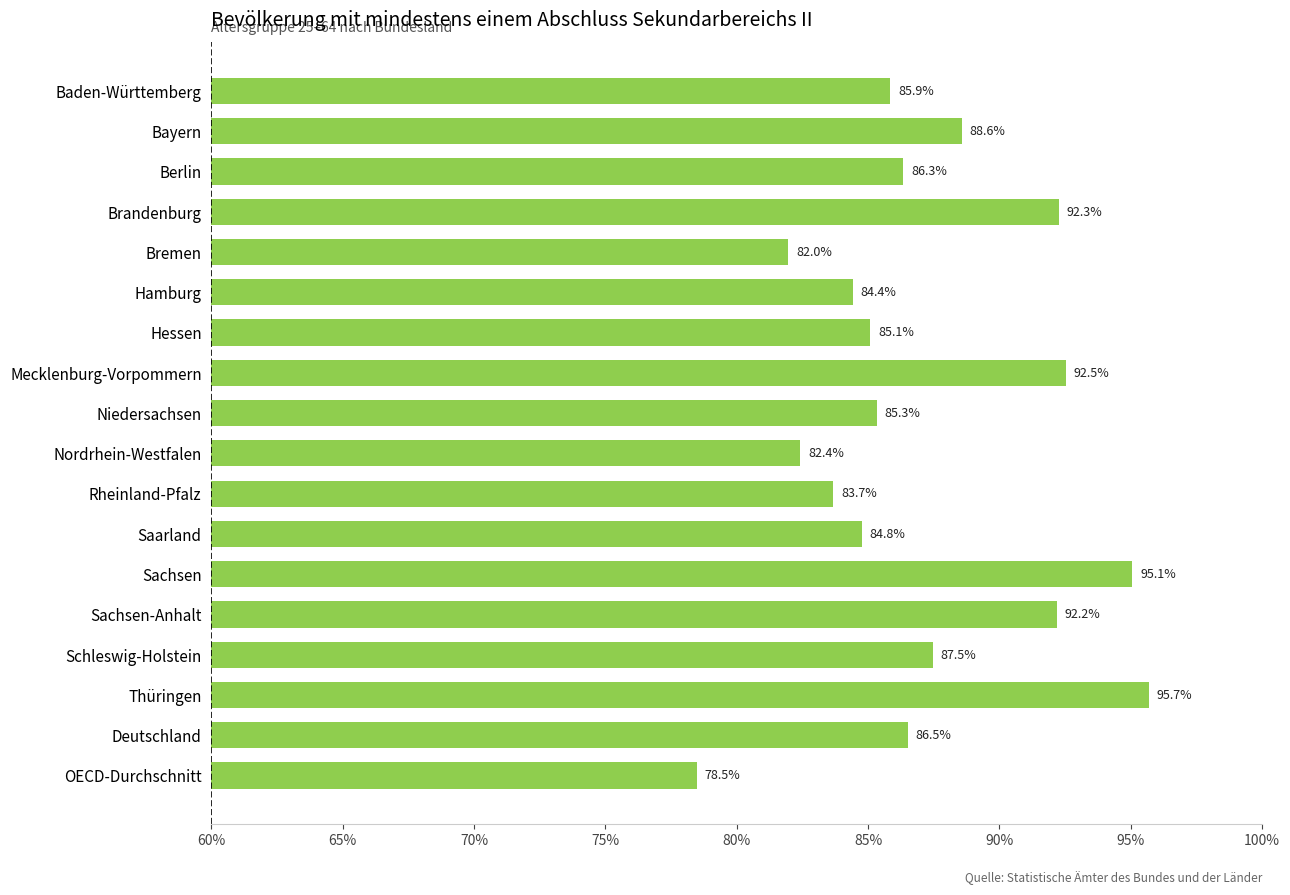

What value does the data have at Sachsen-Anhalt?

92.2